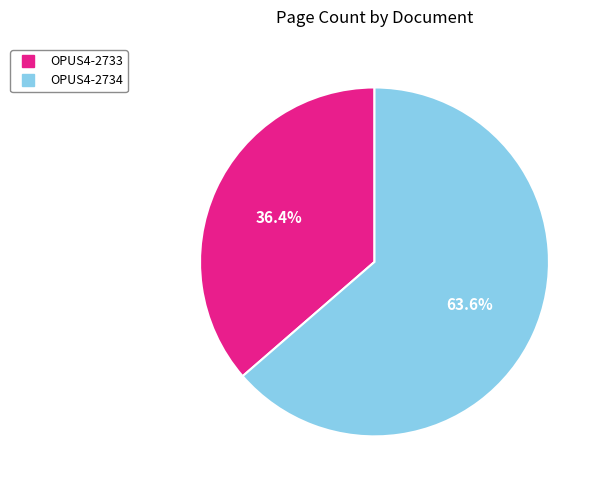

To the nearest percent, what portion does OPUS4-2734 represent?

64%